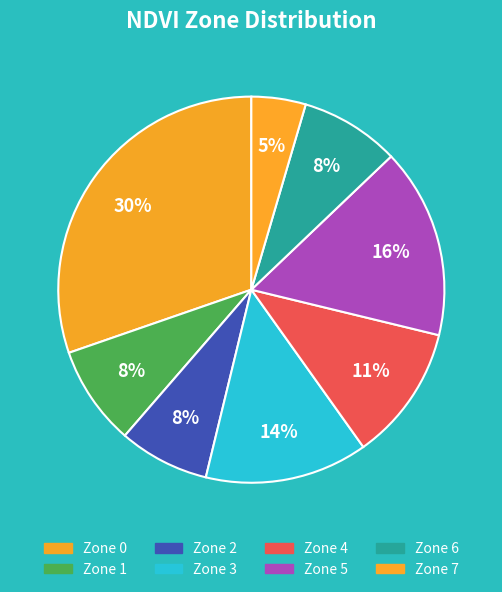

Count the number of slices in the pie.

8